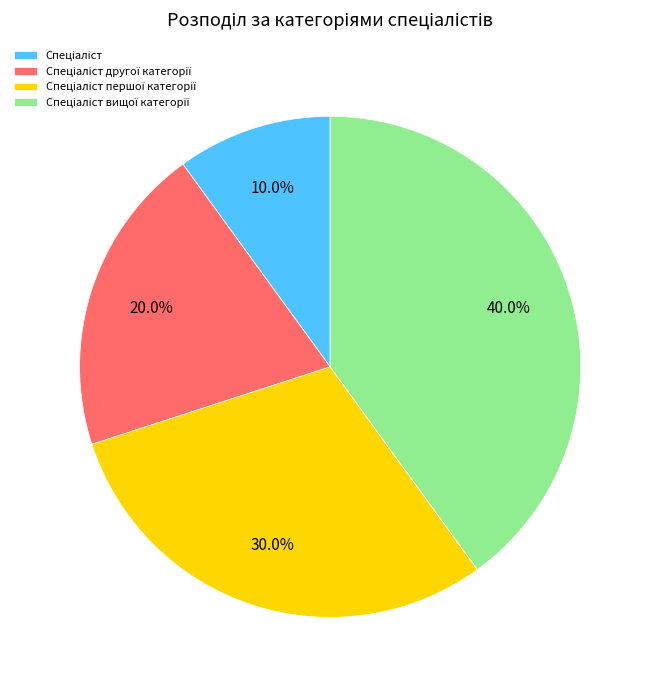

Does any single category account for the majority?

No